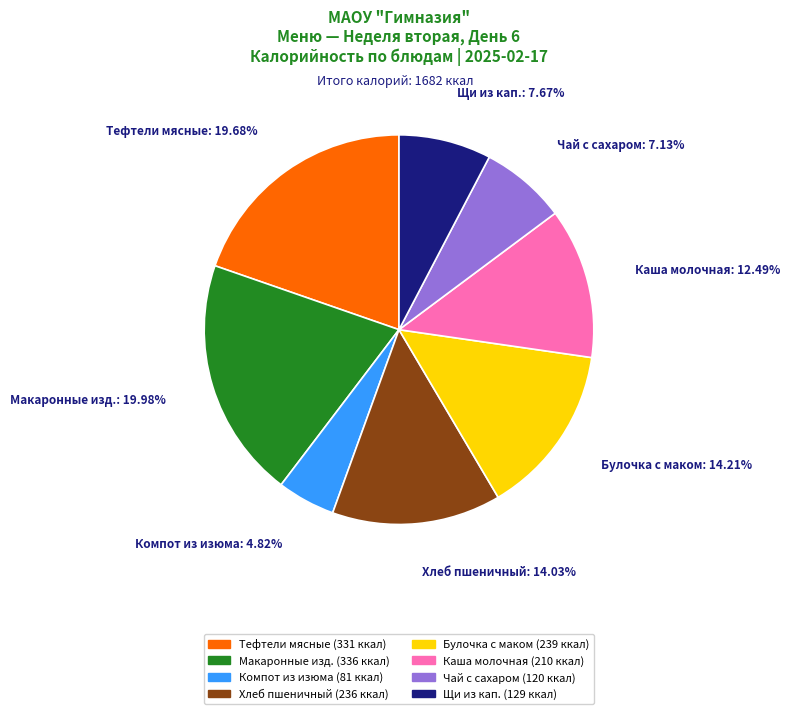

Does any single category account for the majority?

No